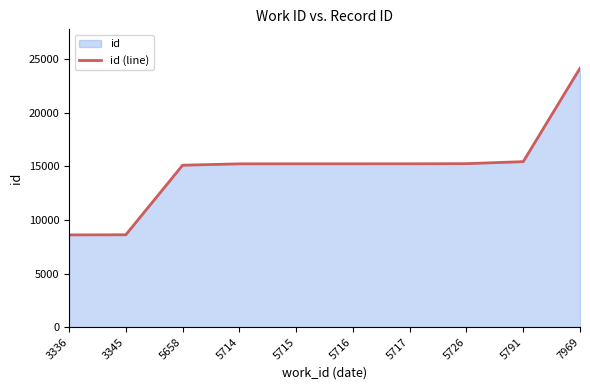

True or false: the data shows 15245 at 5716.

True